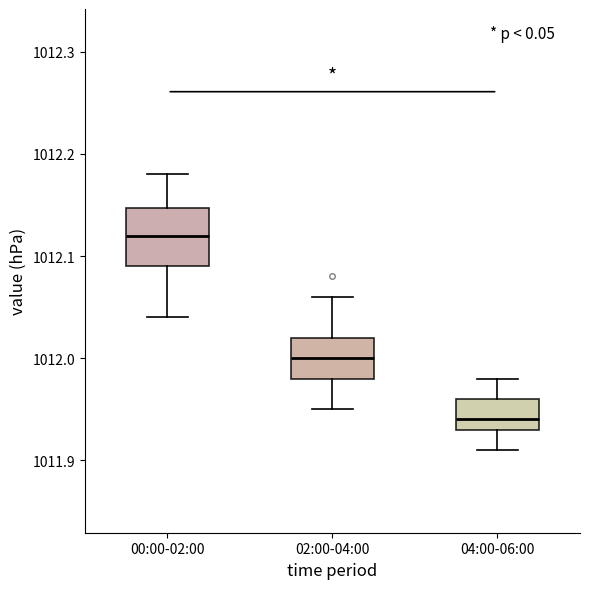

Which box has the highest median line?

00:00-02:00